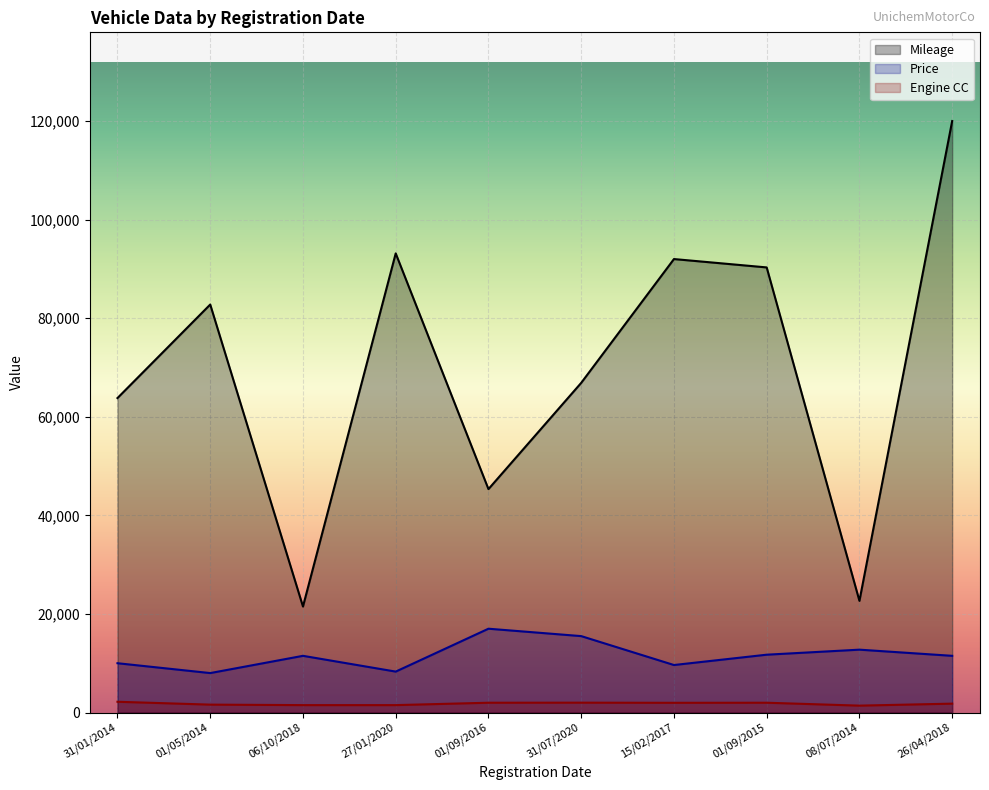

True or false: Engine CC has more than 0 points higher than both neighbors.

True